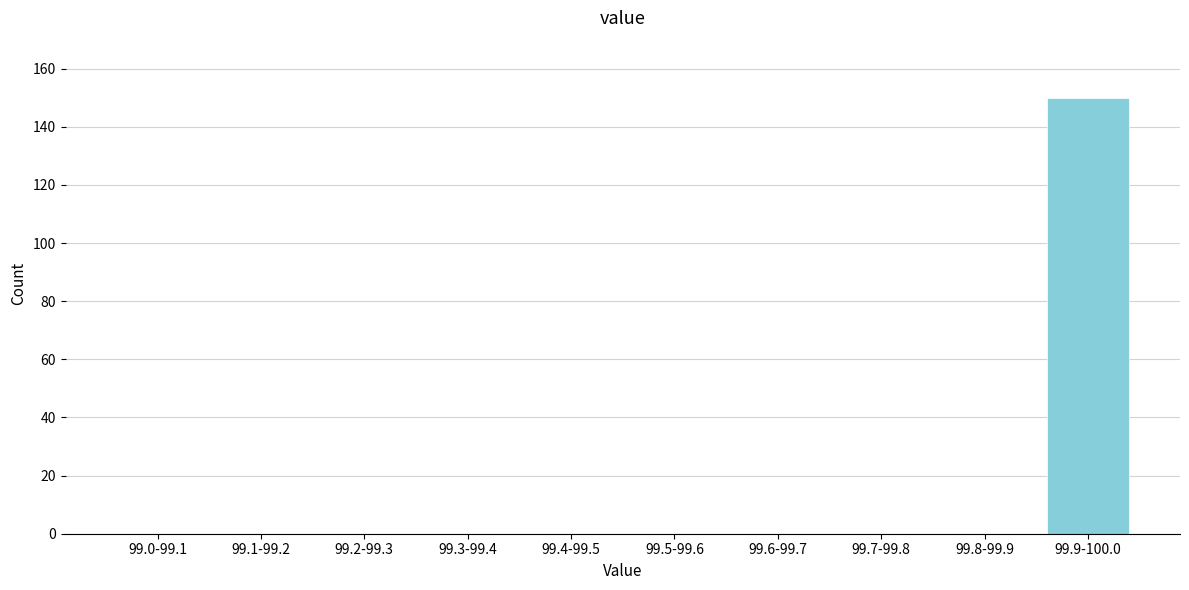

Reading left to right, transcribe all the data shown in this chart.

99.0-99.1=0	99.1-99.2=0	99.2-99.3=0	99.3-99.4=0	99.4-99.5=0	99.5-99.6=0	99.6-99.7=0	99.7-99.8=0	99.8-99.9=0	99.9-100.0=150